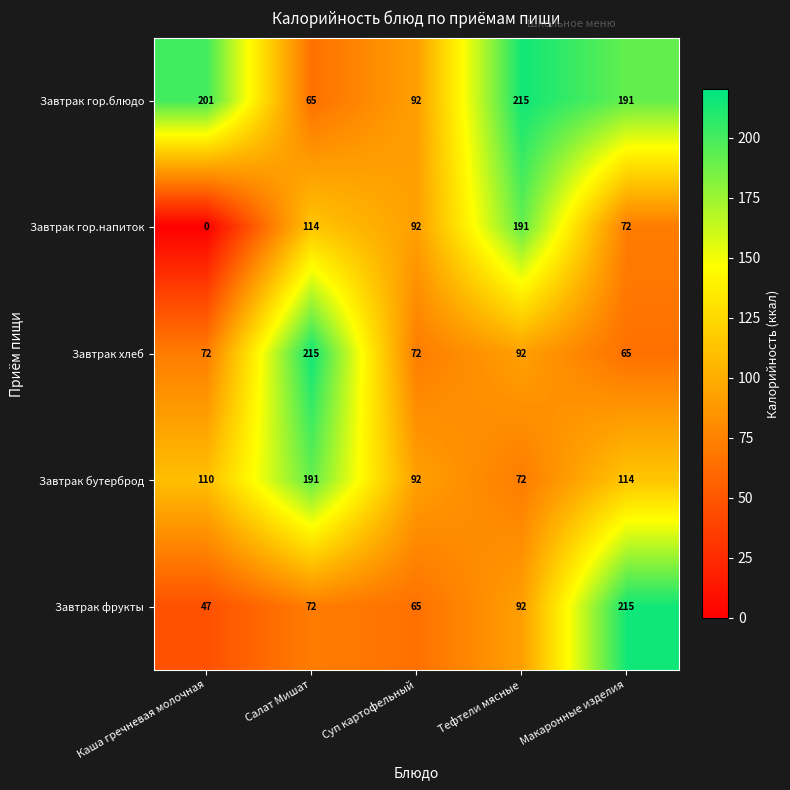

Which series has the largest total across all categories?

Завтрак гор.блюдо